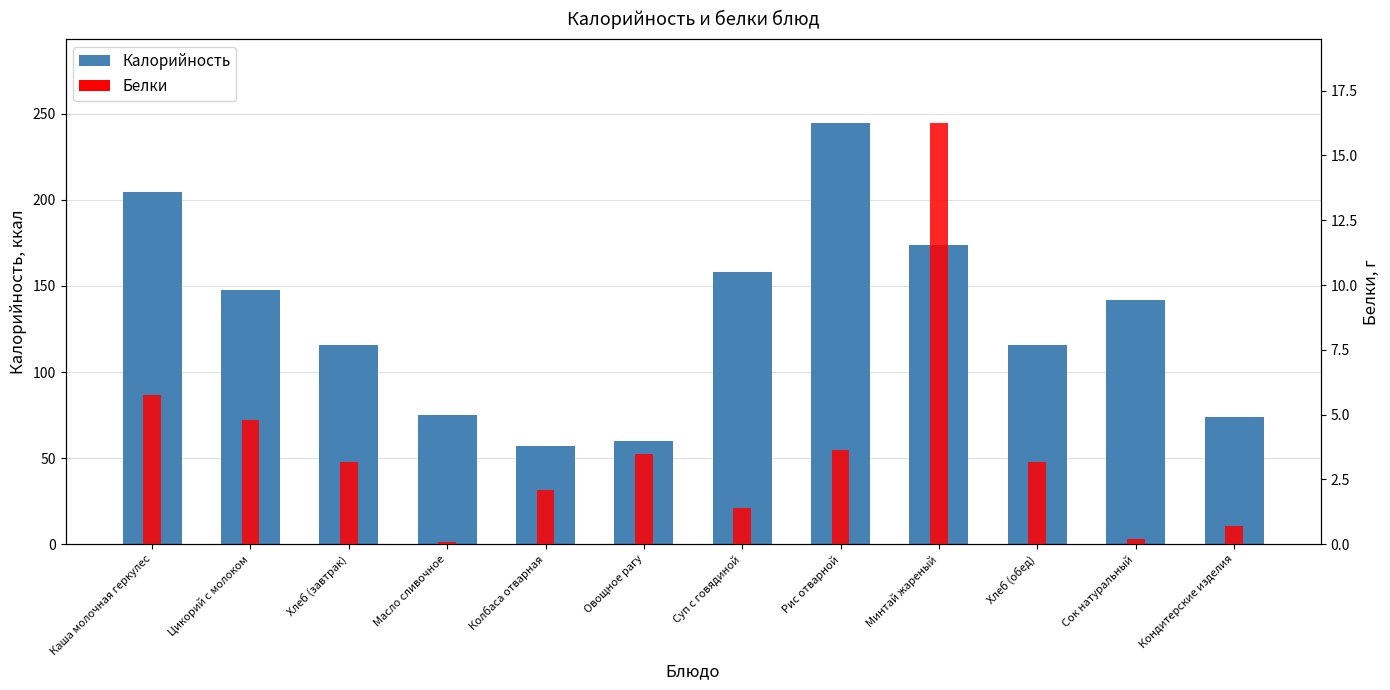

Where does the Калорийность series first go above 142?

Каша молочная геркулес